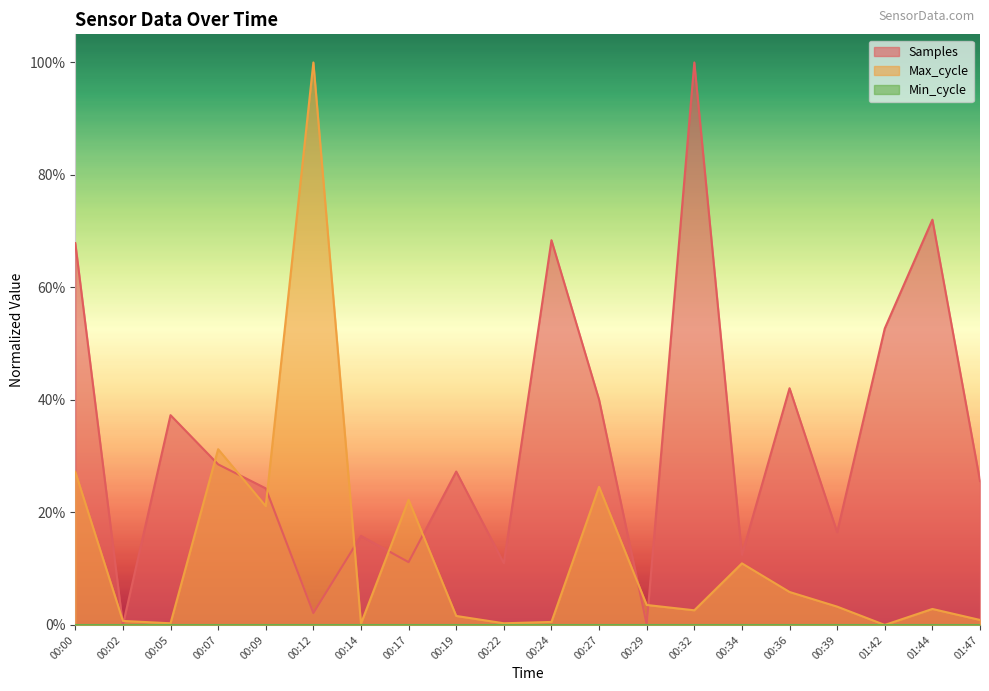

How many intersections are there between Samples and Max_cycle?

10